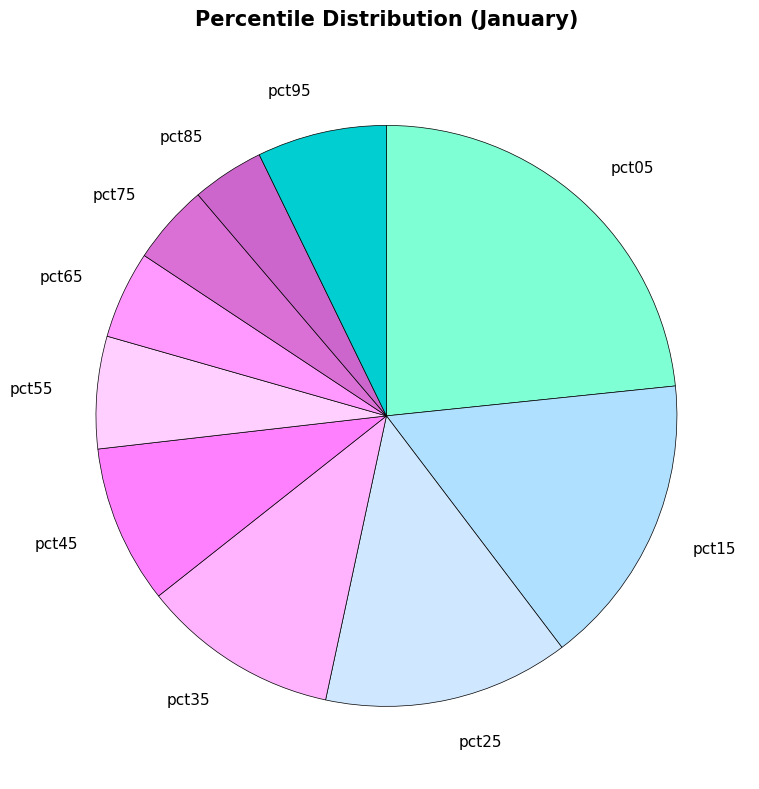

Which has a higher value, pct65 or pct95?

pct95